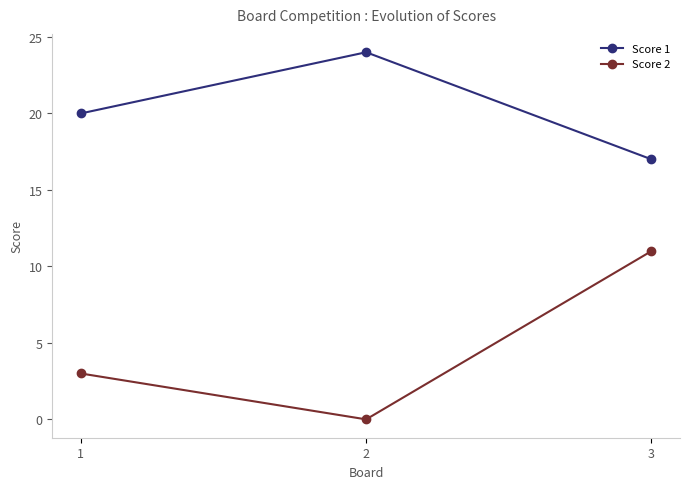

Count the number of data series in this chart.

2